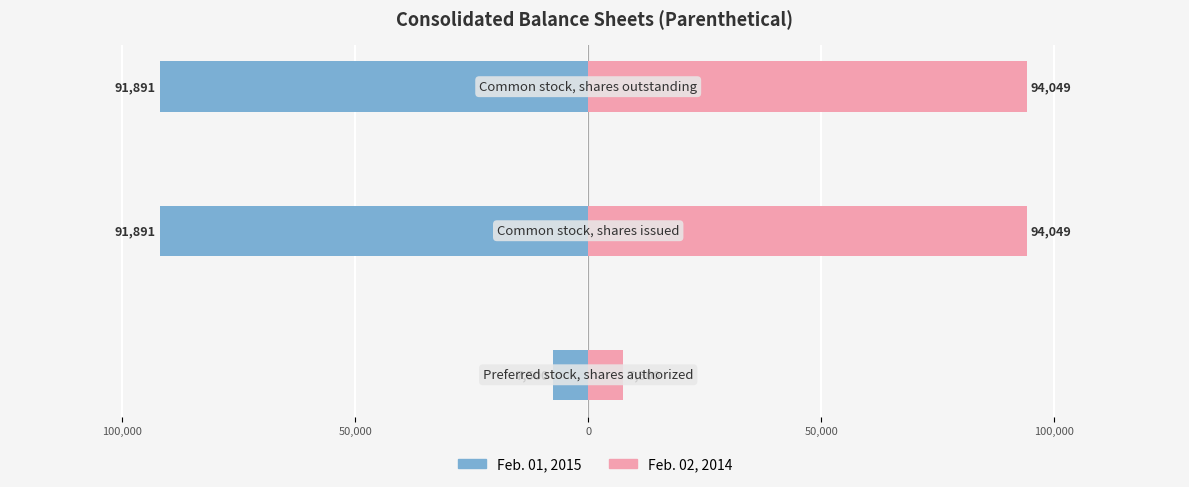

How many groups of bars are there?

3